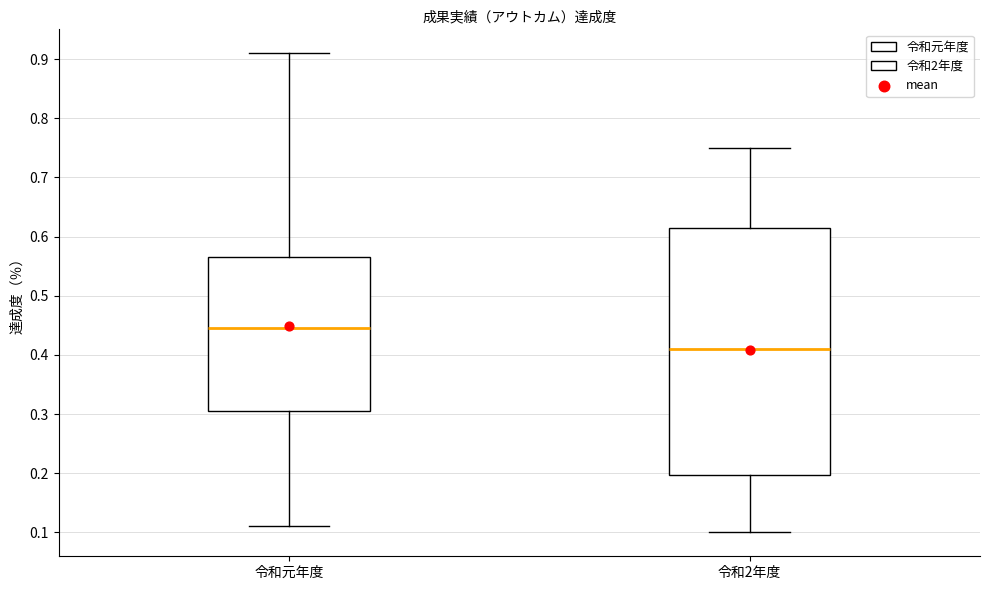

Reading left to right, read every box against the y-axis: the position of its median line, the range the box covers, and the ends of its whiskers. The values are not printed on the chart, so give them approximately, as read against the axis.

令和元年度: median 0.45, box 0.31 to 0.57, whiskers 0.11 to 0.91
令和2年度: median 0.41, box 0.20 to 0.62, whiskers 0.10 to 0.75